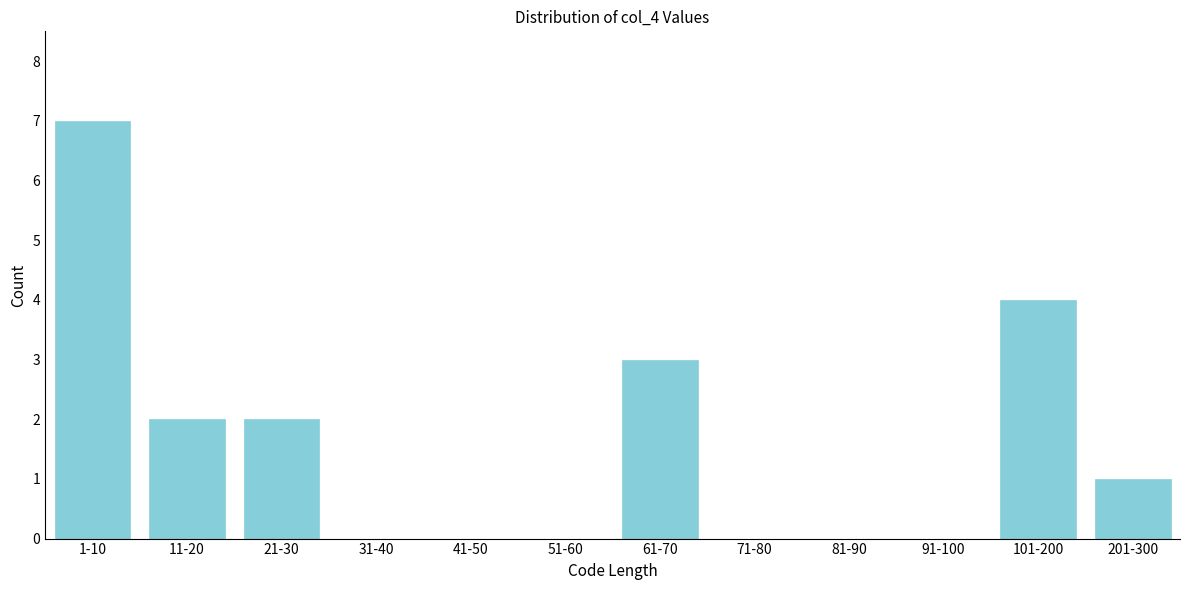

Reading right to left, transcribe all the data shown in this chart.

201-300=1	101-200=4	91-100=0	81-90=0	71-80=0	61-70=3	51-60=0	41-50=0	31-40=0	21-30=2	11-20=2	1-10=7